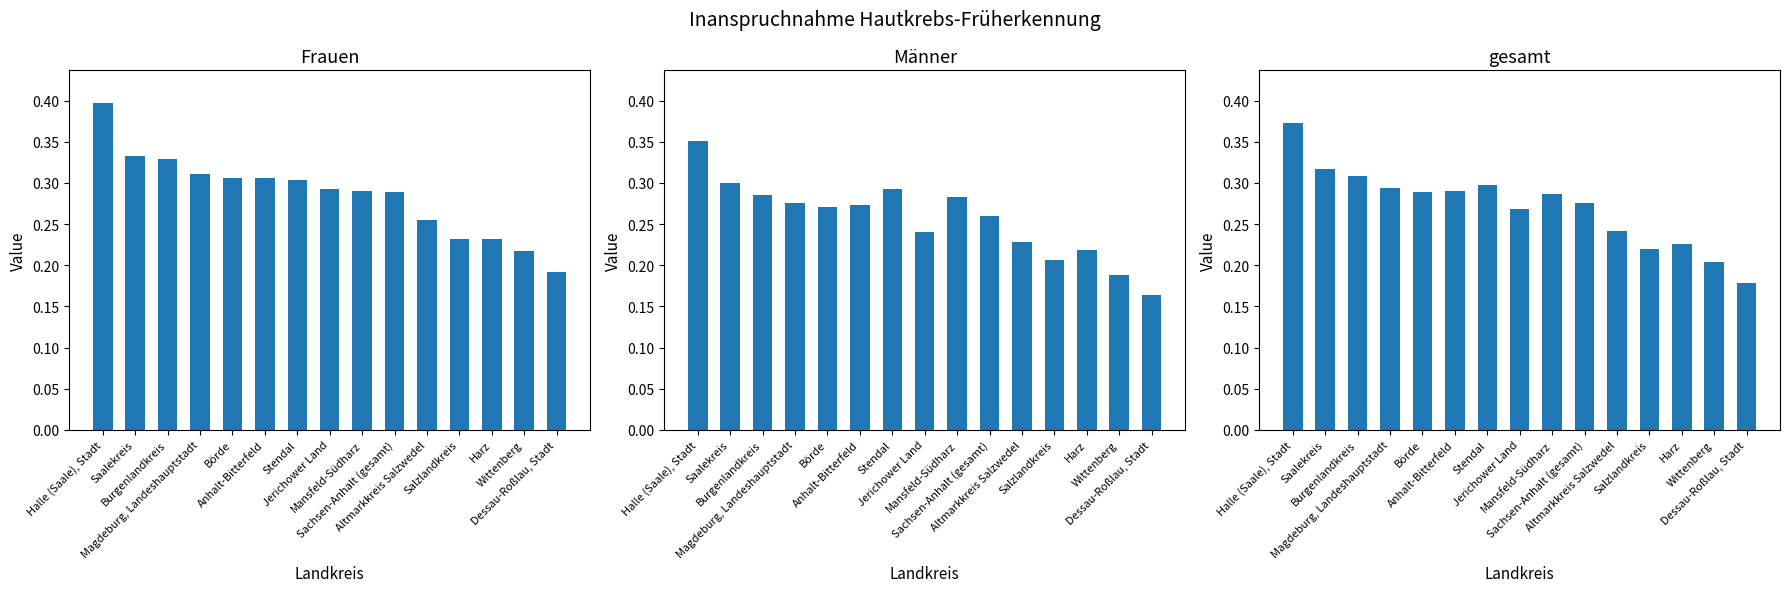

At which category is the sum across all series the highest?

Halle (Saale), Stadt